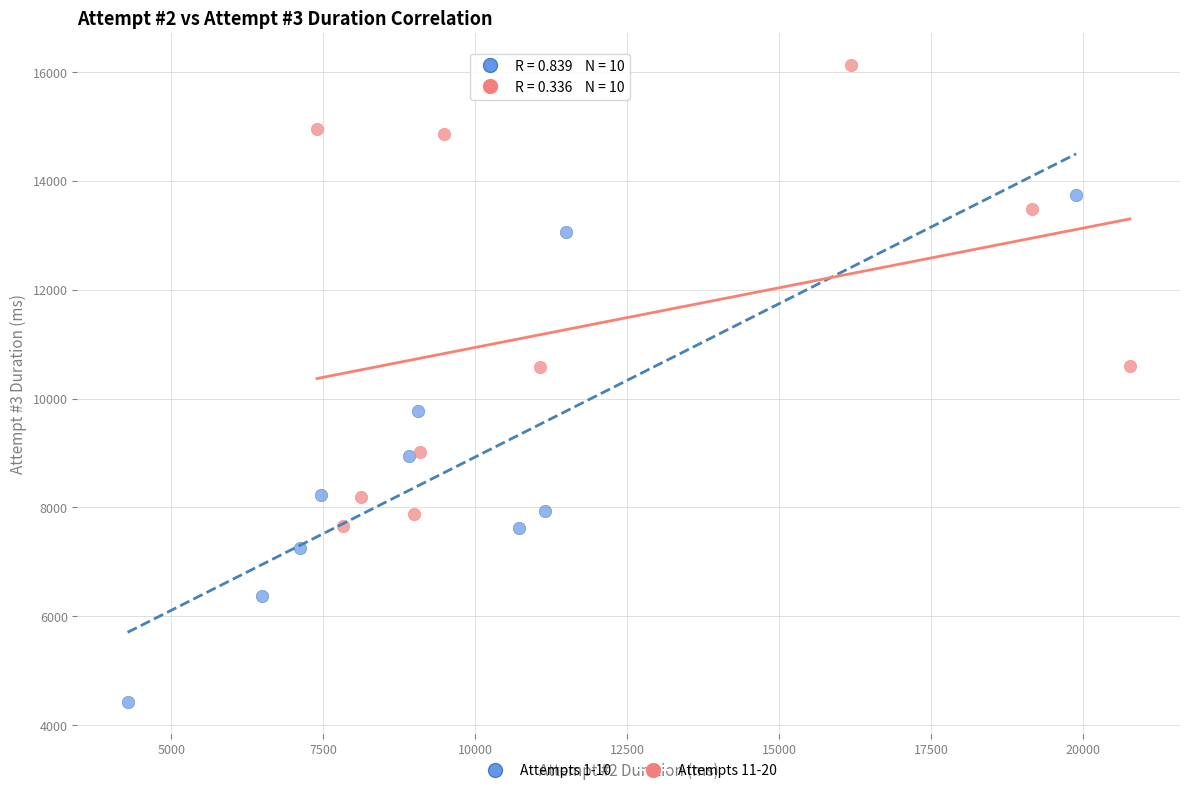

Which series has the widest spread of Y values?

Attempts 1-10